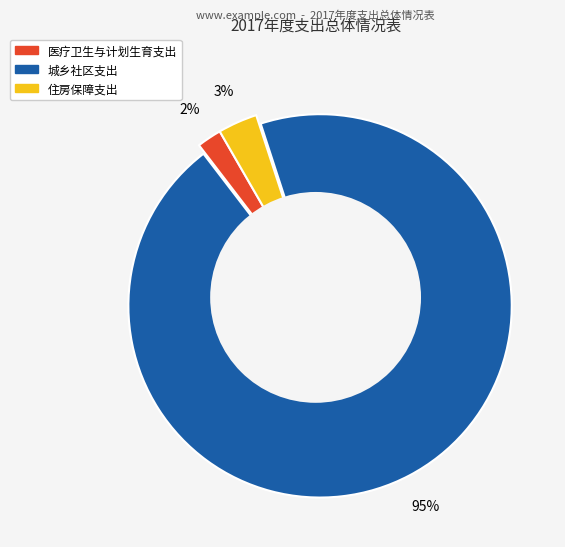

Between 城乡社区支出 and 住房保障支出, which is larger?

城乡社区支出